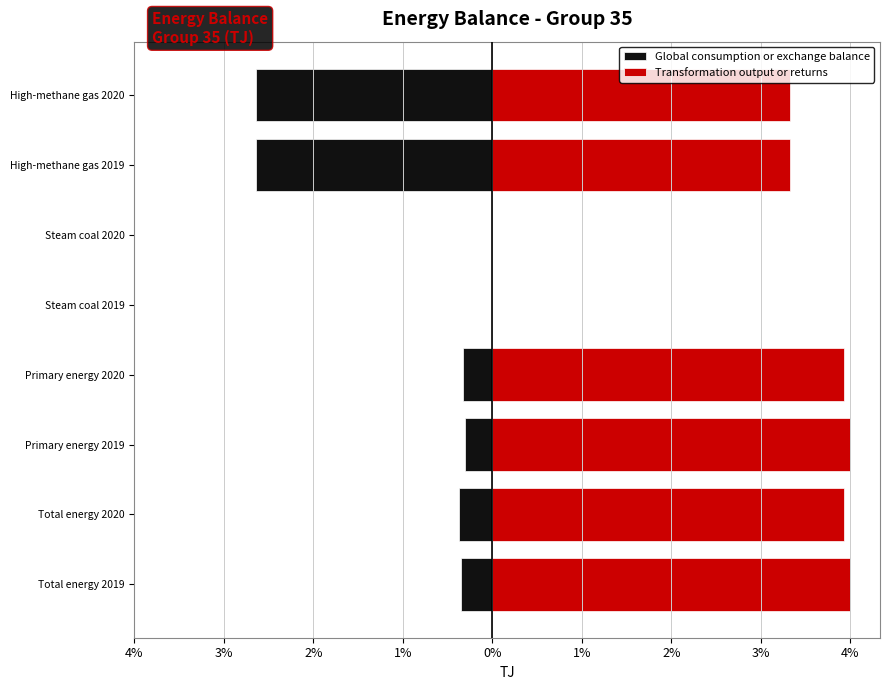

What is the sum of all Transformation output or returns values?

22.5